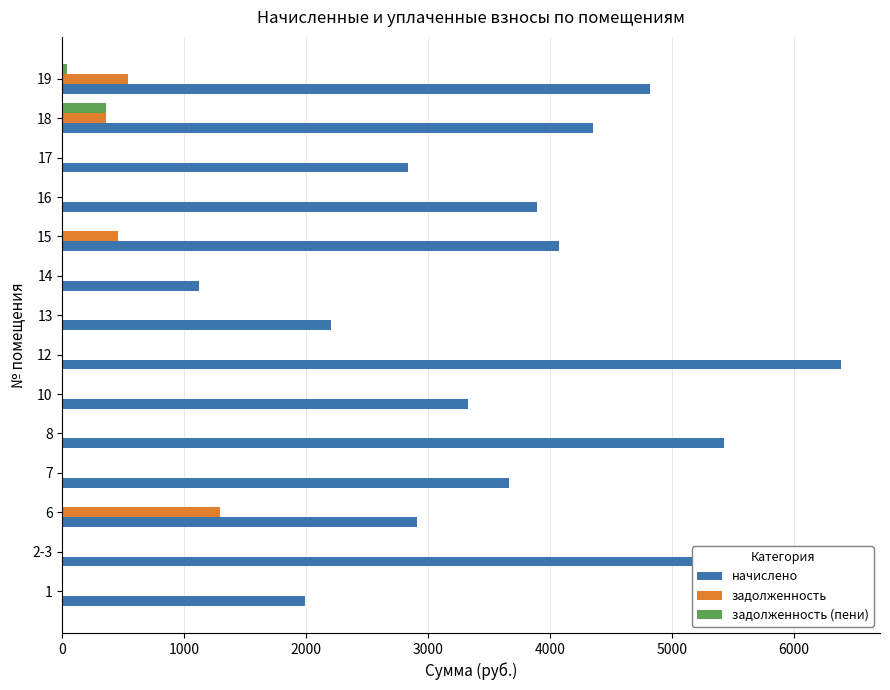

What is the sum of all задолженность (пени) values?

392.7